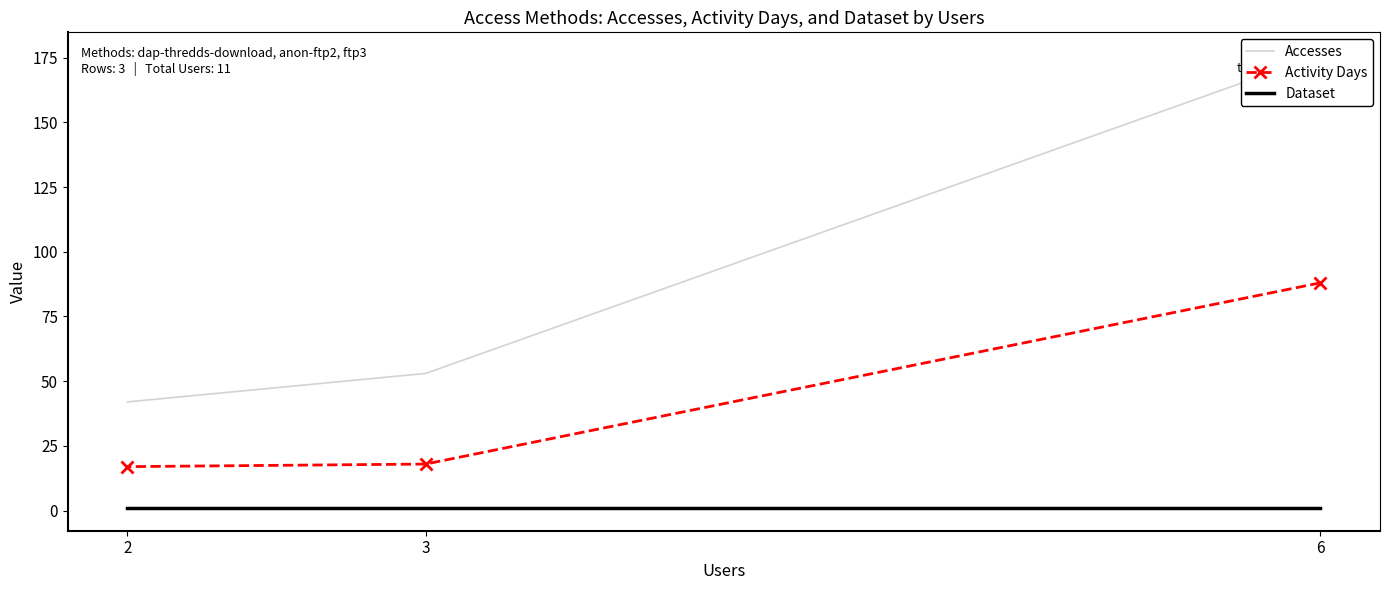

Which series changed the most between 6 and 3?

Accesses